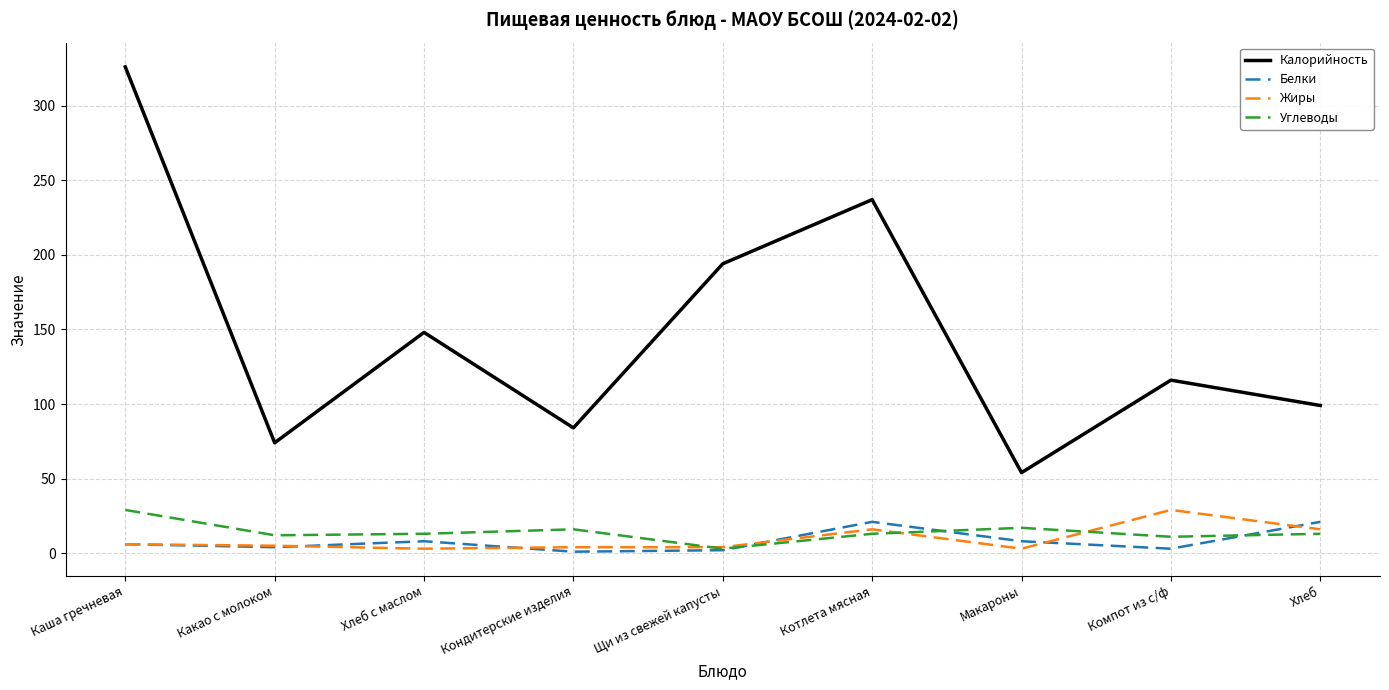

Between Какао с молоком and Хлеб с маслом, which series saw the biggest shift?

Калорийность